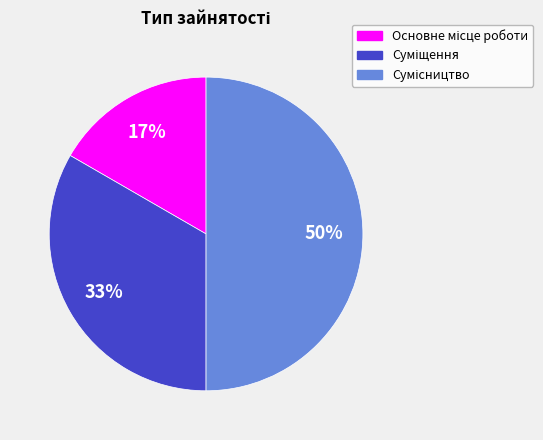

To the nearest percent, what is the difference between the largest and smallest slice percentages?

33%